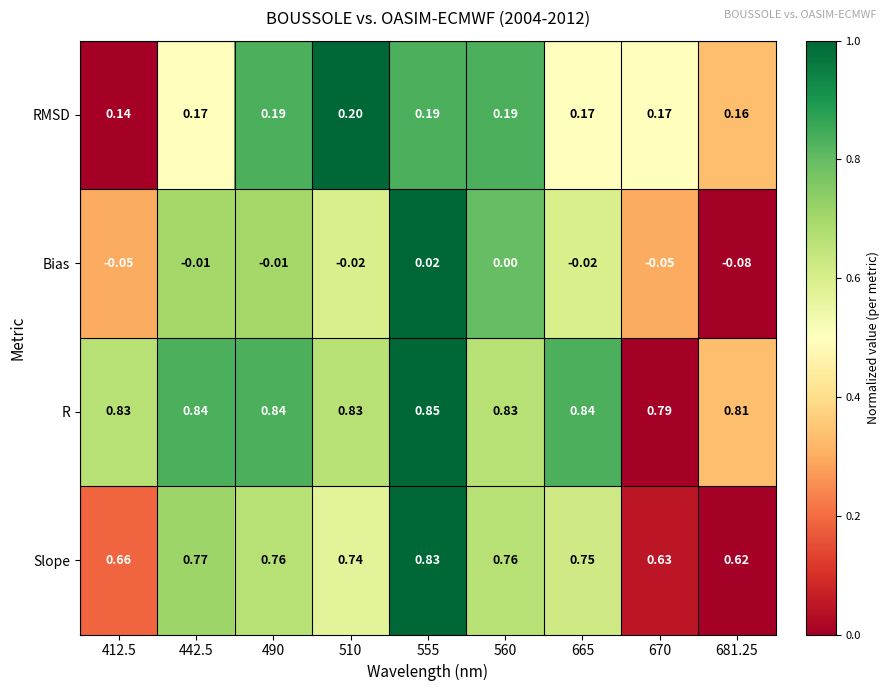

Rank the series by their maximum value, from lowest to highest.

Bias, RMSD, Slope, R